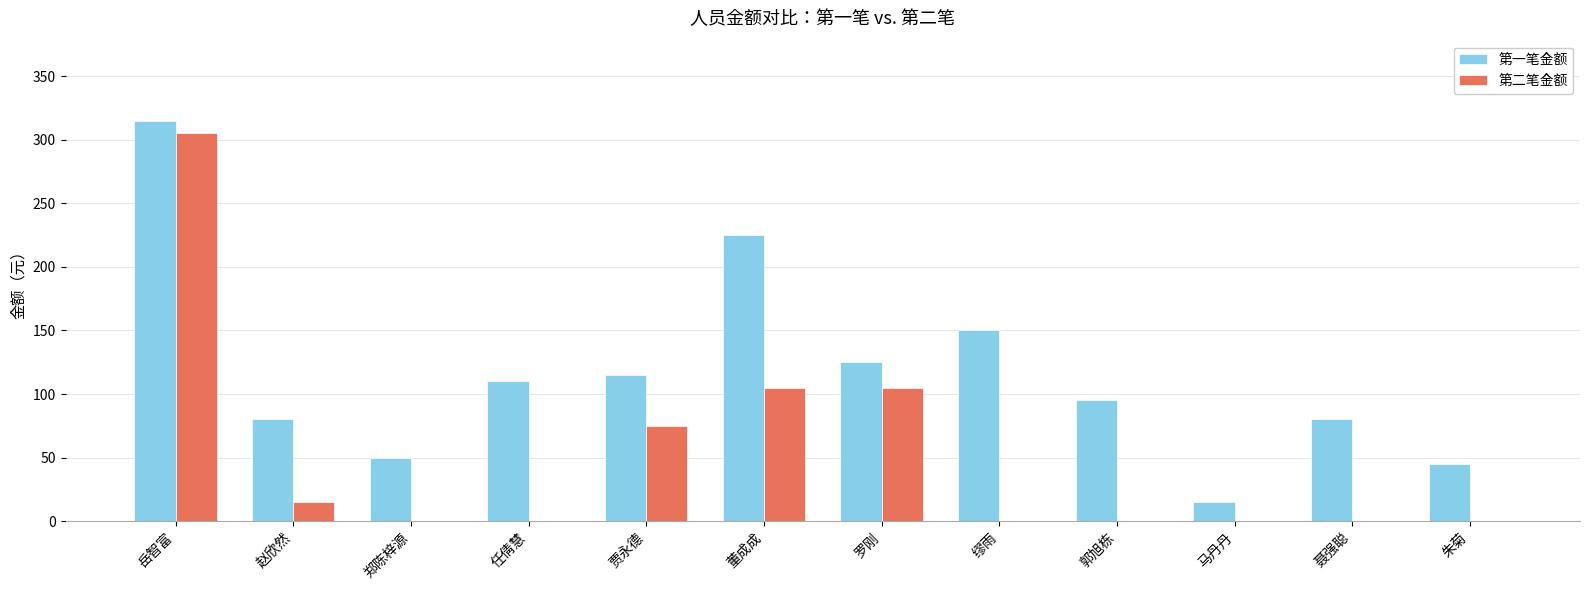

True or false: 第二笔金额 has a value of 0 at 缪雨.

True